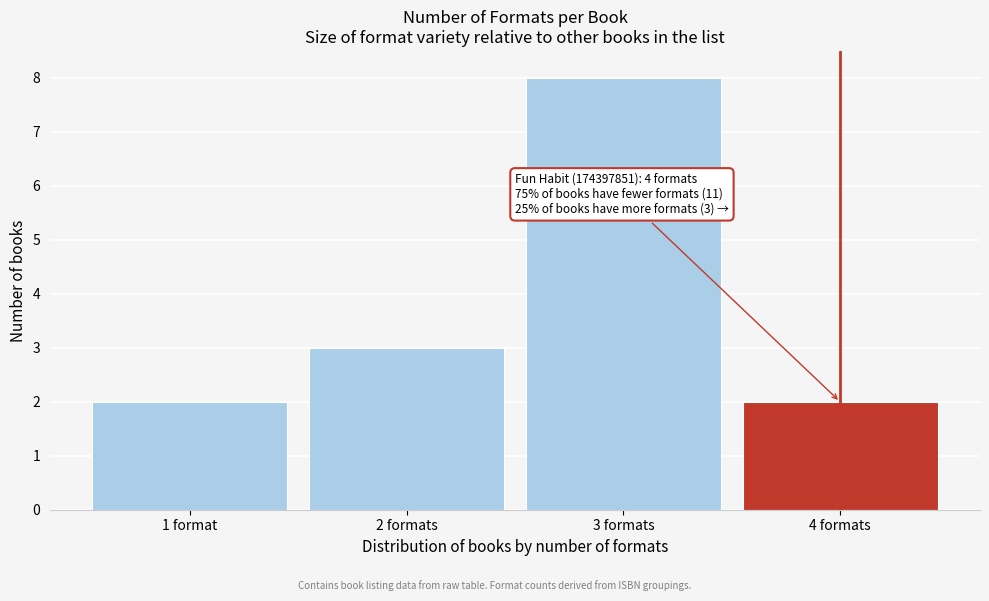

Reading left to right, list all the values displayed in this chart.

1 format=2	2 formats=3	3 formats=8	4 formats=2